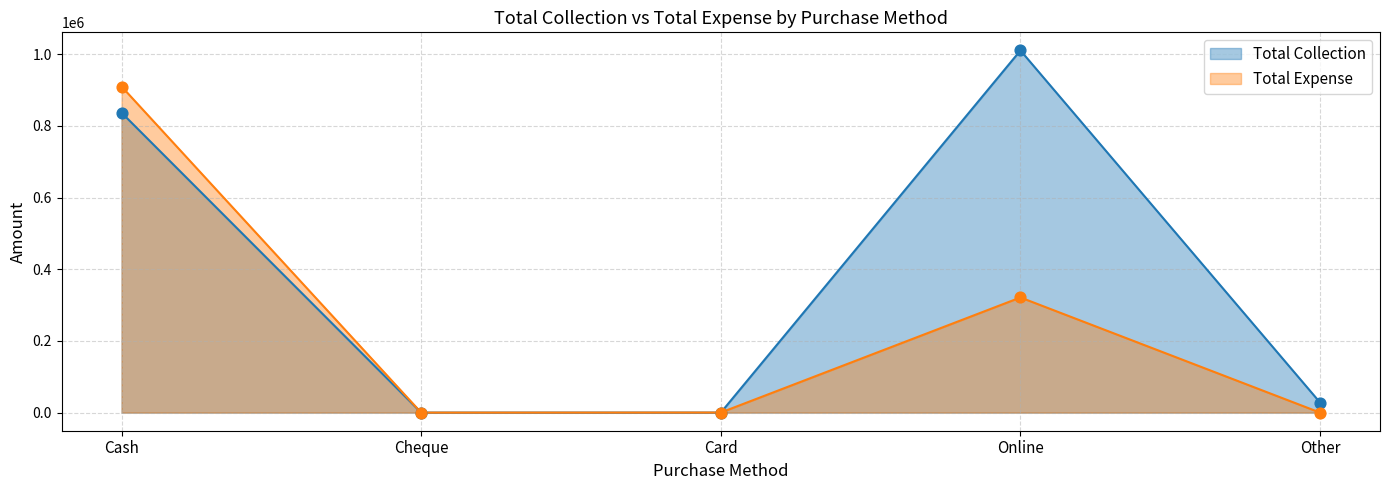

At how many categories does at least one series exceed 337598?

2